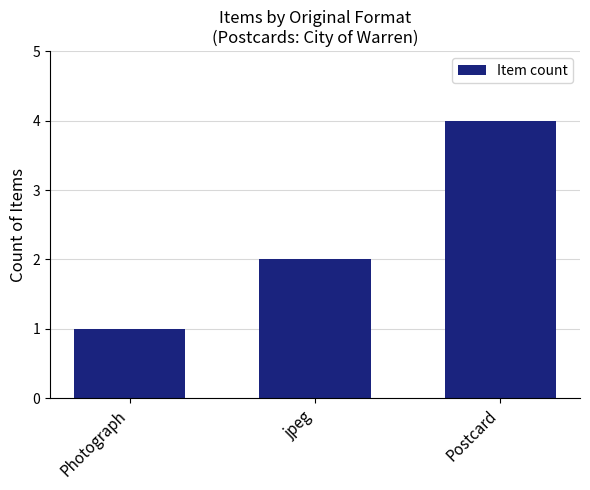

How many values are between 1 and 4?

3